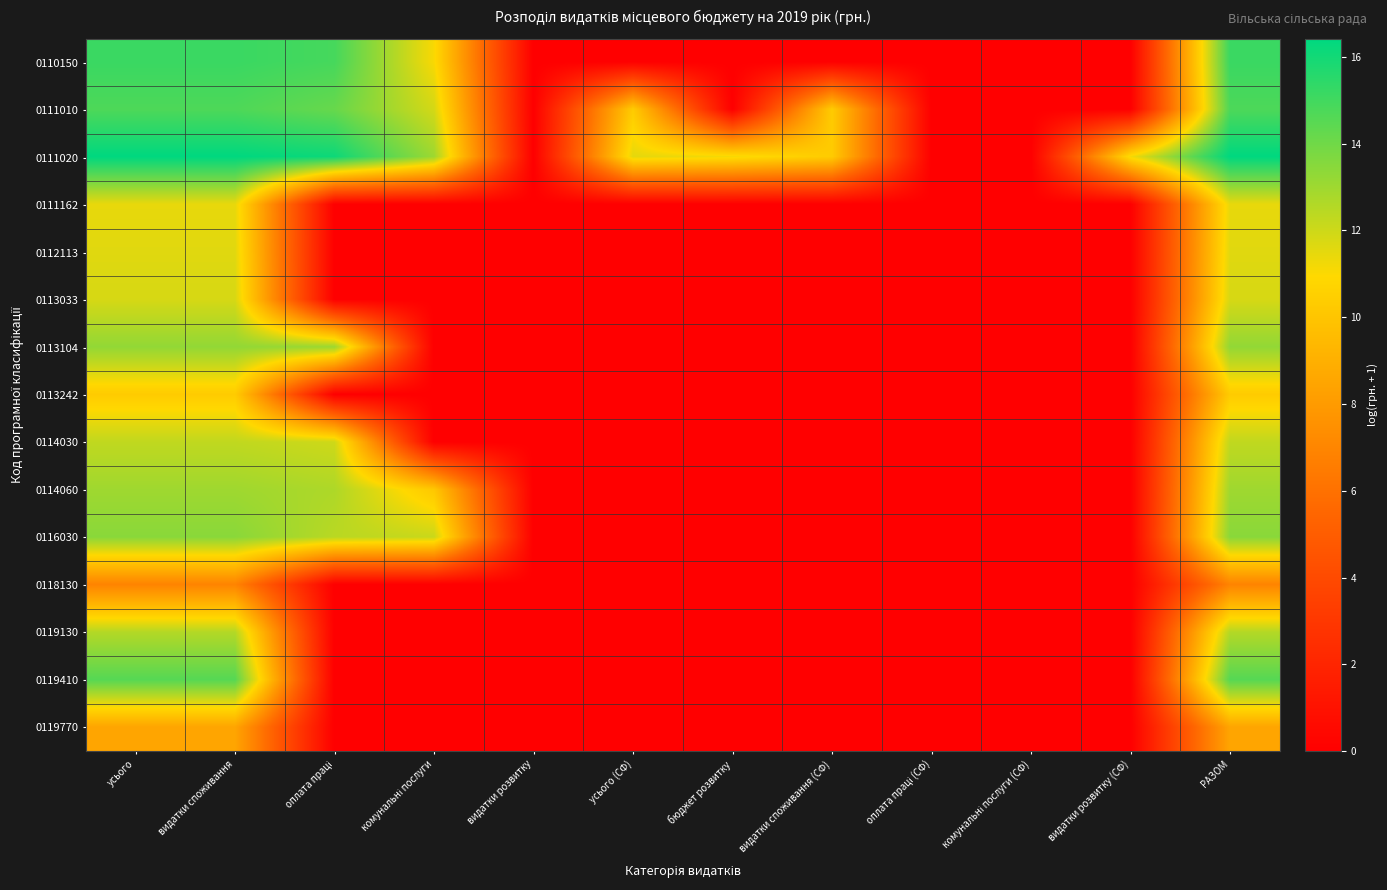

What is the spread (max minus min) of values at видатки розвитку (СФ)?

11.2